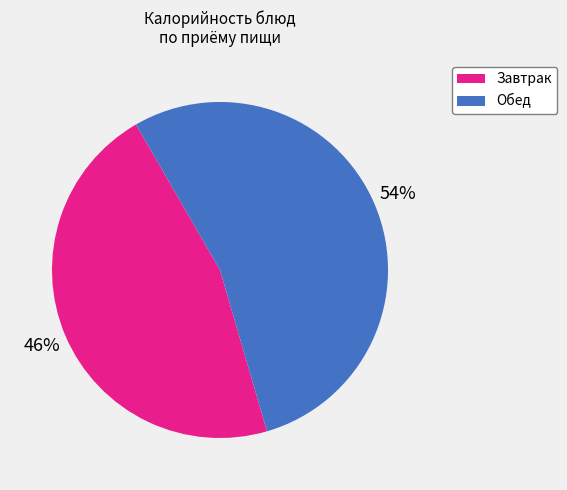

Does any single category account for the majority?

Yes